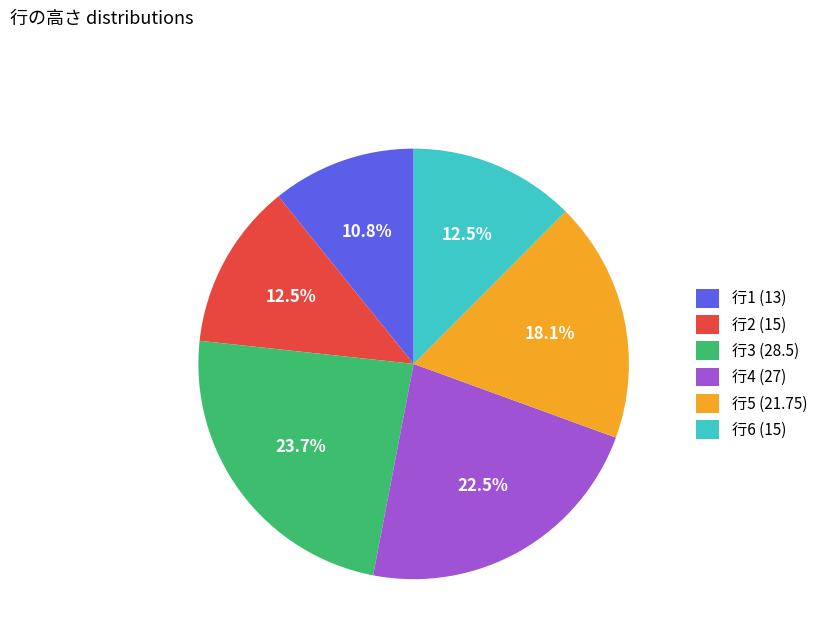

Which slice is the smallest?

行1 (13)